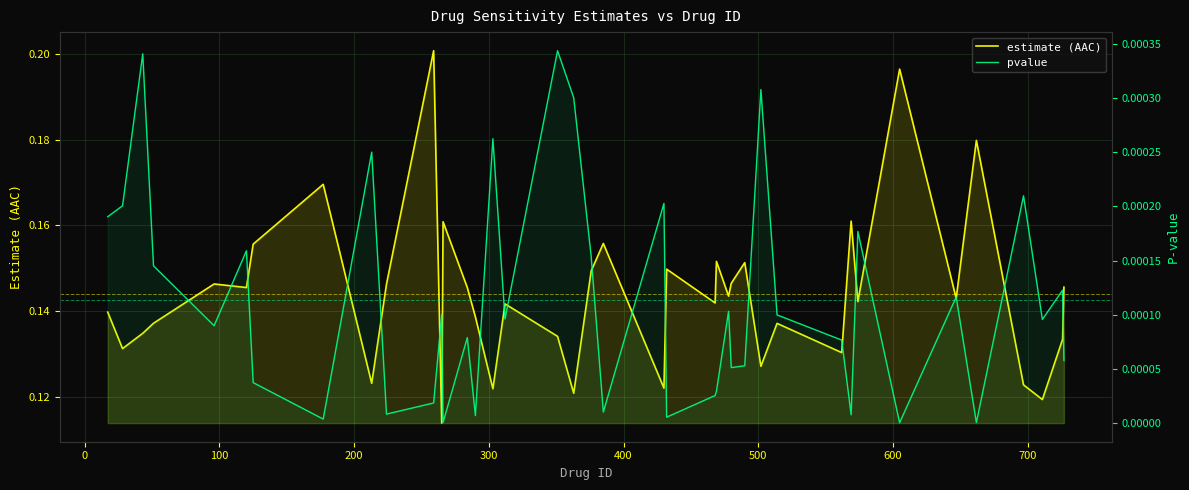

True or false: pvalue and estimate (AAC) intersect in this chart.

False